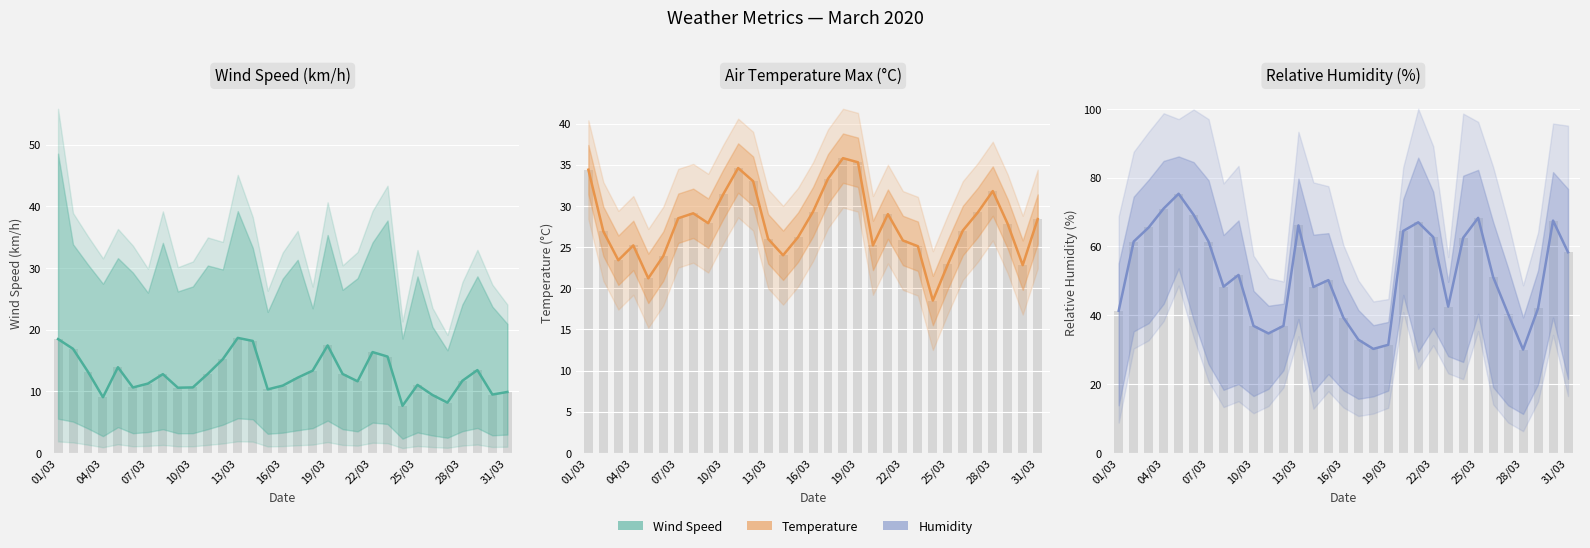

Between 04/03 and 13/03, which series saw the biggest shift?

Relative Humidity (%)